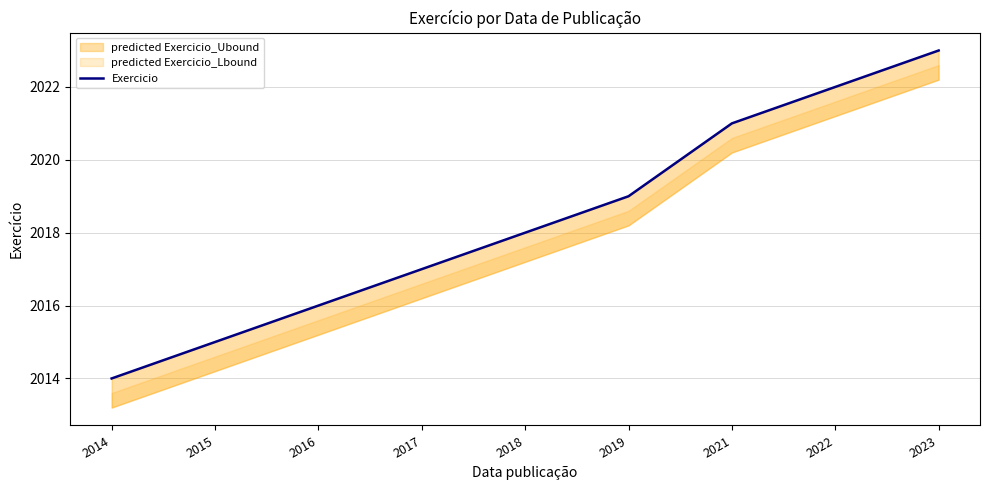

Count the number of categories in the chart.

9